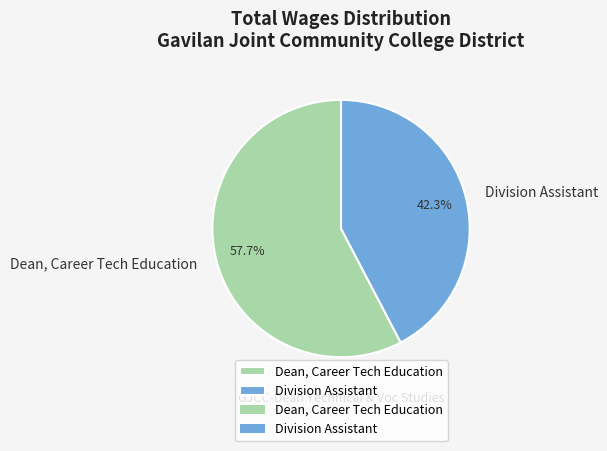

Which category has the biggest portion of the pie?

Dean, Career Tech Education